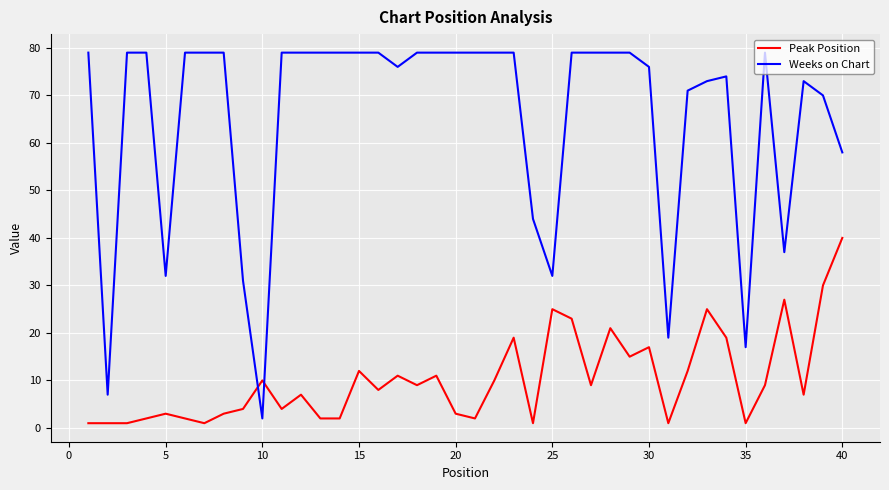

Which series has the largest range (max minus min)?

Weeks on Chart